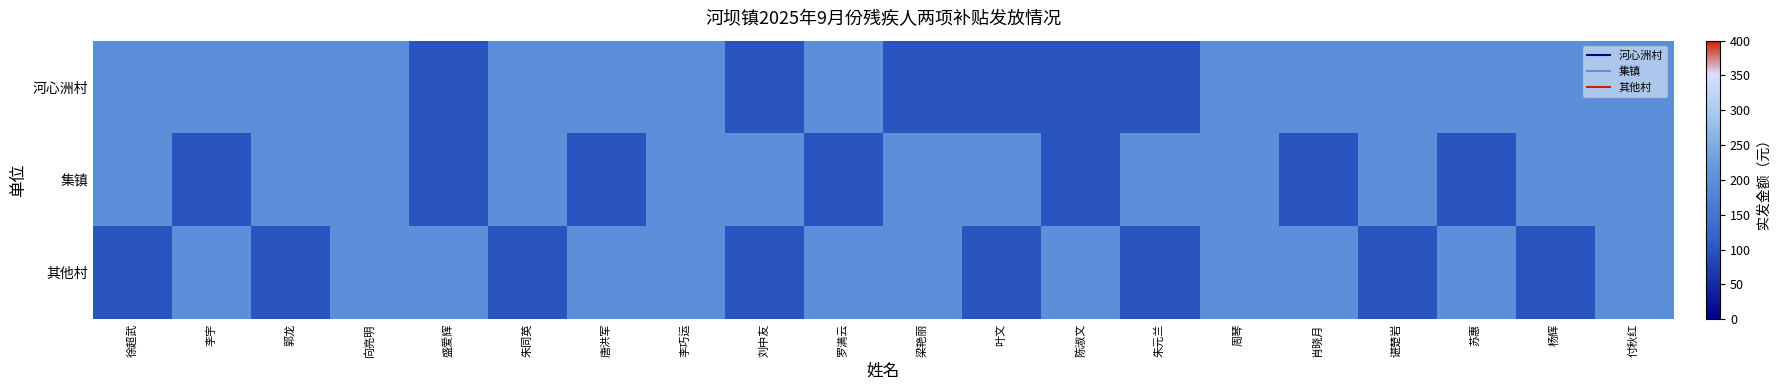

Reading left to right, what are all the values shown in this chart?

河心洲村: 徐超武=200	李宇=200	郭龙=200	向亮明=200	盛爱辉=100	朱同英=200	唐洪军=200	李巧运=200	刘中友=100	罗满云=200	梁艳丽=100	叶文=100	陈淑文=100	朱元兰=100	周琴=200	肖晓月=200	谌楚岩=200	苏惠=200	杨辉=200	付秋红=200
集镇: 徐超武=200	李宇=100	郭龙=200	向亮明=200	盛爱辉=100	朱同英=200	唐洪军=100	李巧运=200	刘中友=200	罗满云=100	梁艳丽=200	叶文=200	陈淑文=100	朱元兰=200	周琴=200	肖晓月=100	谌楚岩=200	苏惠=100	杨辉=200	付秋红=200
其他村: 徐超武=100	李宇=200	郭龙=100	向亮明=200	盛爱辉=200	朱同英=100	唐洪军=200	李巧运=200	刘中友=100	罗满云=200	梁艳丽=200	叶文=100	陈淑文=200	朱元兰=100	周琴=200	肖晓月=200	谌楚岩=100	苏惠=200	杨辉=100	付秋红=200